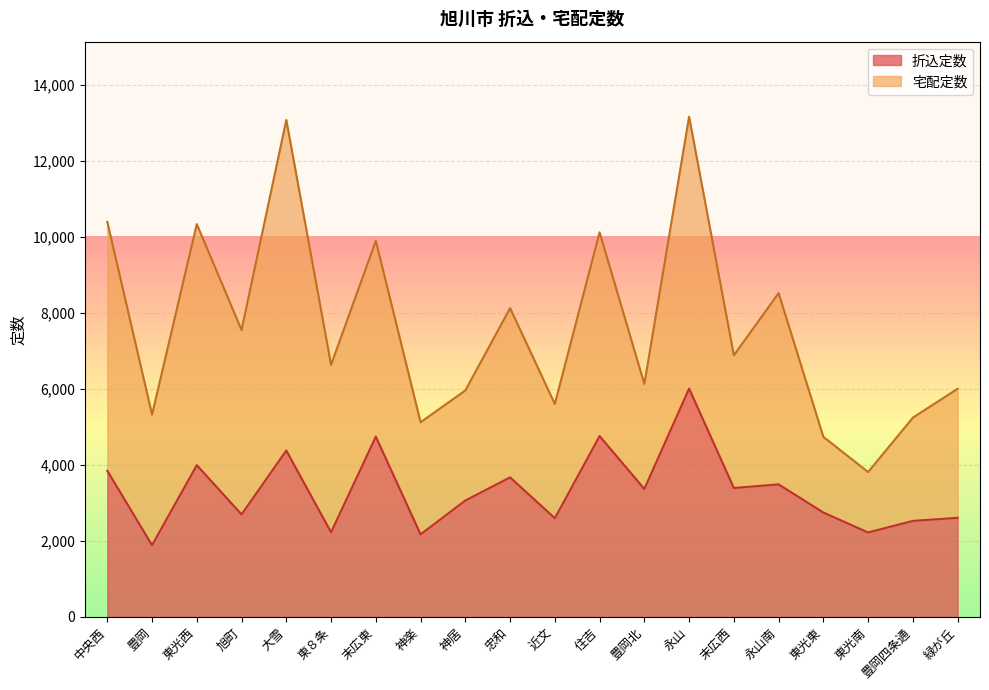

What is the maximum value shown in the chart?

6005